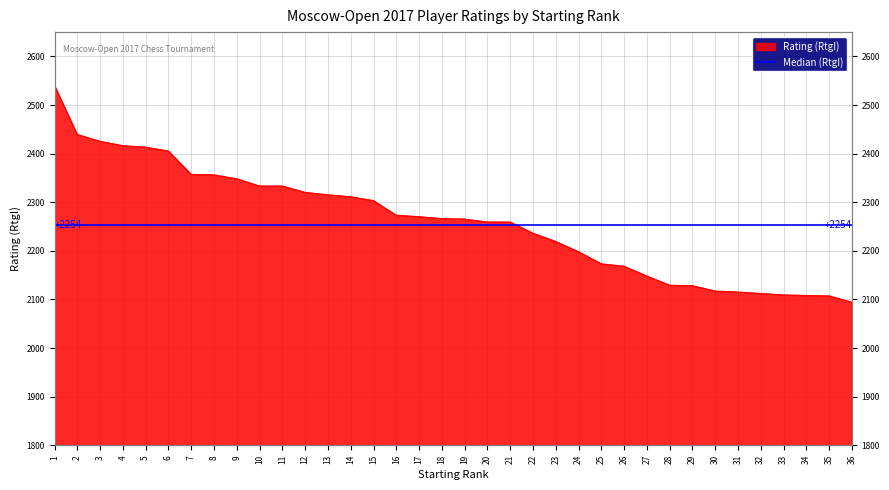

How many values exceed 2266?

17